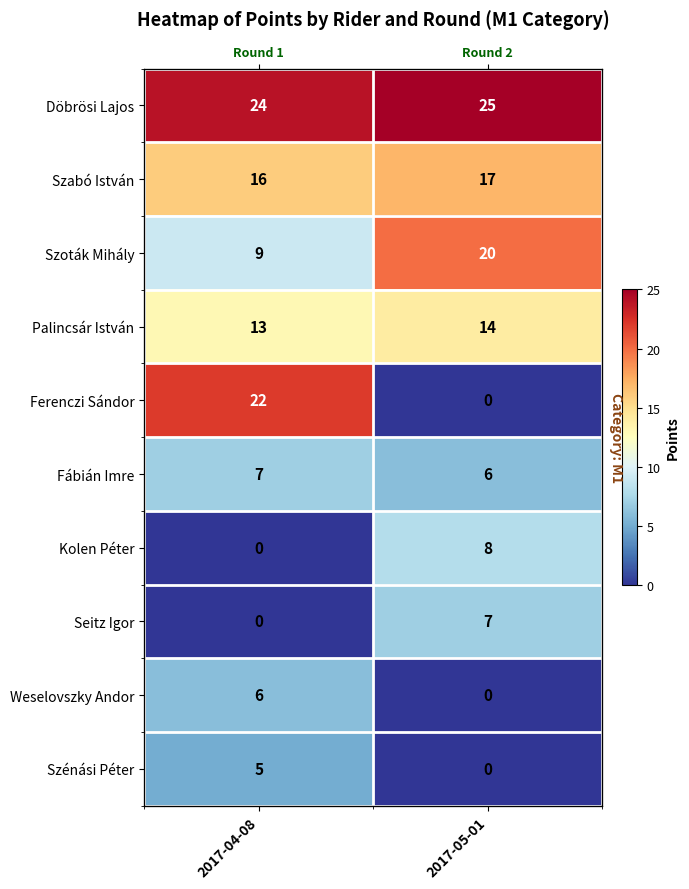

Rank the categories by Fábián Imre value from lowest to highest.

2017-05-01, 2017-04-08